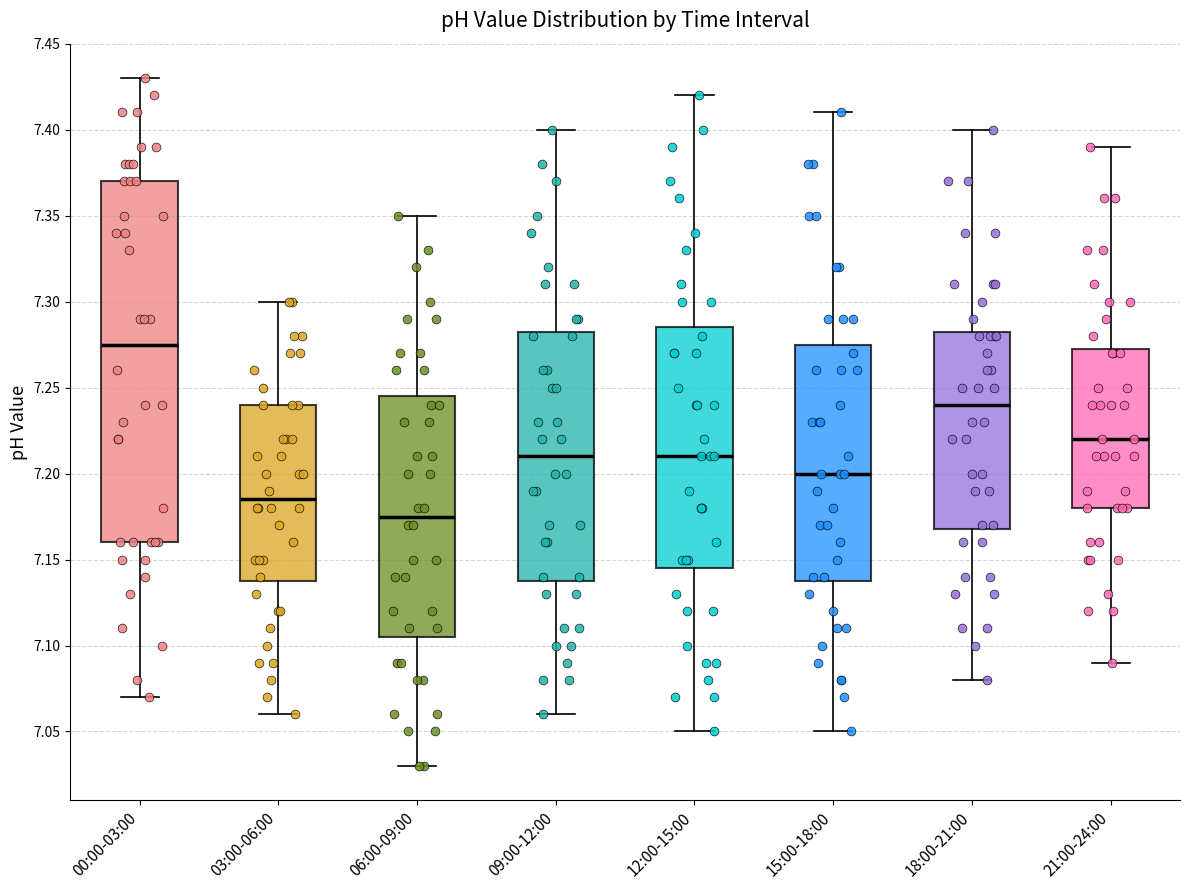

Reading left to right, read every box against the y-axis: the position of its median line, the range the box covers, and the ends of its whiskers. The values are not printed on the chart, so give them approximately, as read against the axis.

00:00-03:00: median 7.275, box 7.160 to 7.370, whiskers 7.070 to 7.430
03:00-06:00: median 7.185, box 7.140 to 7.240, whiskers 7.060 to 7.300
06:00-09:00: median 7.175, box 7.105 to 7.245, whiskers 7.030 to 7.350
09:00-12:00: median 7.210, box 7.140 to 7.285, whiskers 7.060 to 7.400
12:00-15:00: median 7.210, box 7.145 to 7.285, whiskers 7.050 to 7.420
15:00-18:00: median 7.200, box 7.140 to 7.275, whiskers 7.050 to 7.410
18:00-21:00: median 7.240, box 7.170 to 7.285, whiskers 7.080 to 7.400
21:00-24:00: median 7.220, box 7.180 to 7.275, whiskers 7.090 to 7.390